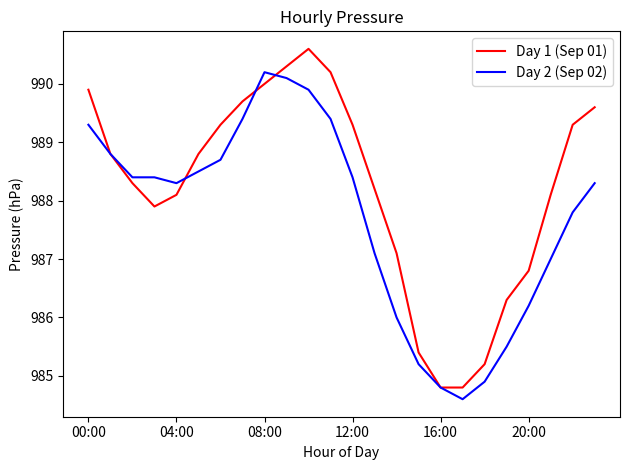

What are all the series names shown in the legend?

Day 1 (Sep 01), Day 2 (Sep 02)